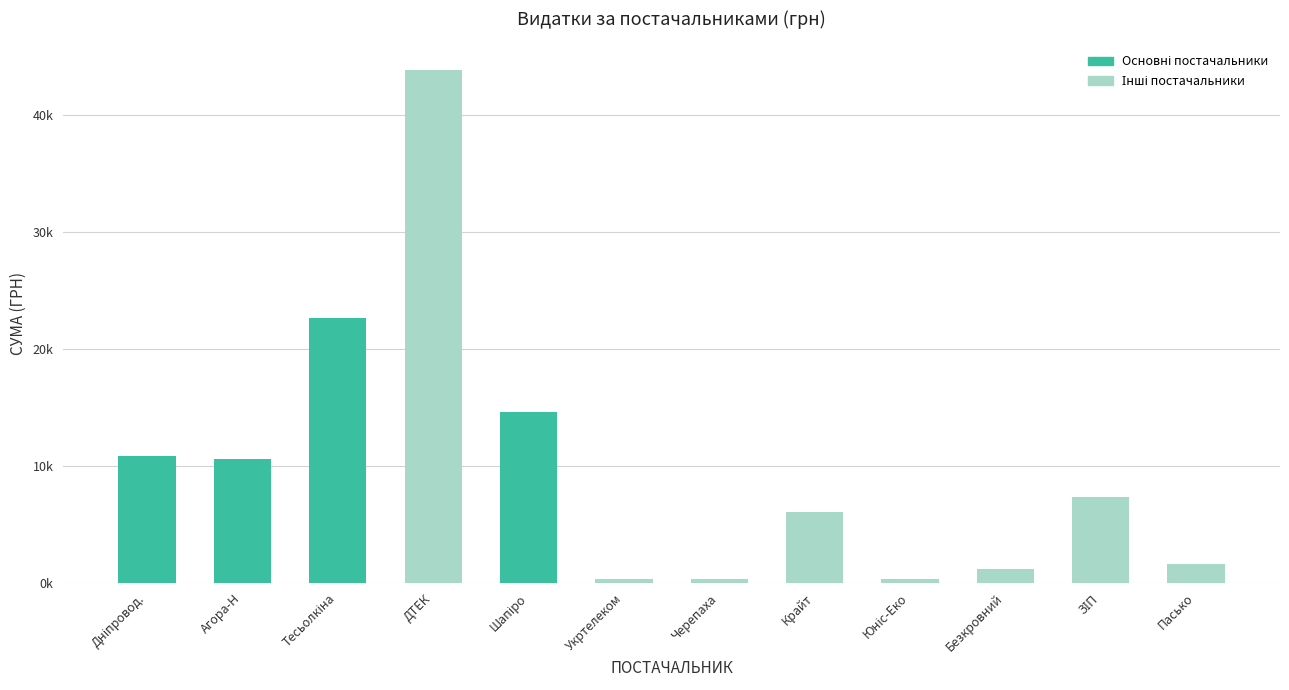

What position from the left is Тесьолкіна?

3